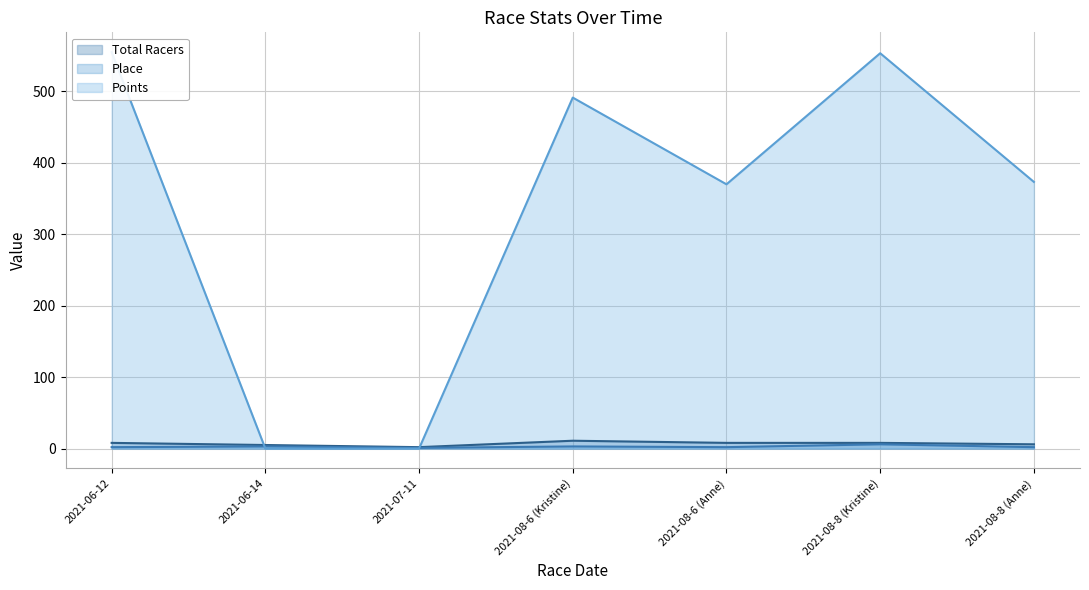

At 2021-06-12, list the series in order from largest to smallest.

Points, Total Racers, Place